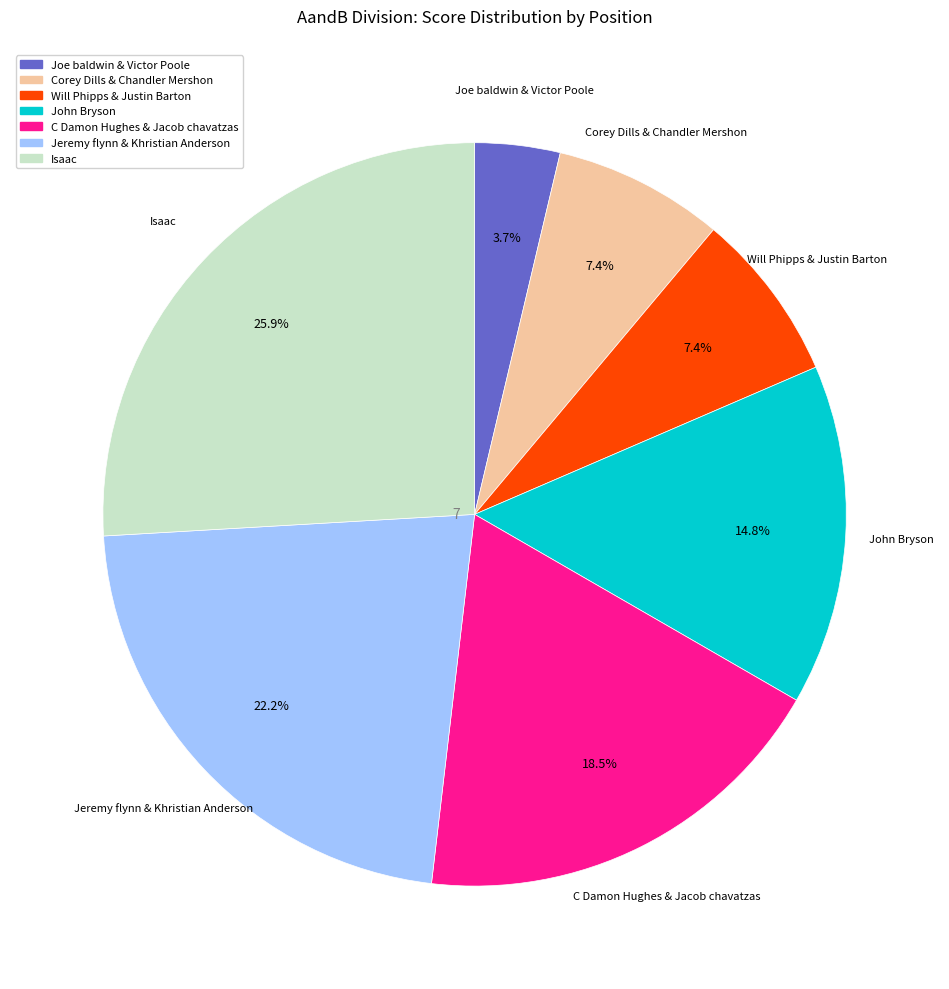

What is the smallest slice in the pie chart?

Joe baldwin & Victor Poole